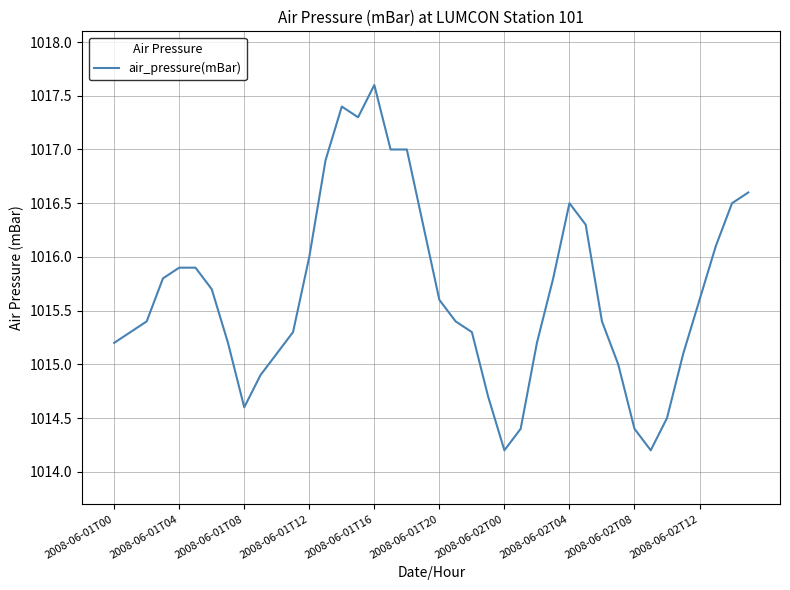

What is the maximum value shown in the chart?

1017.6